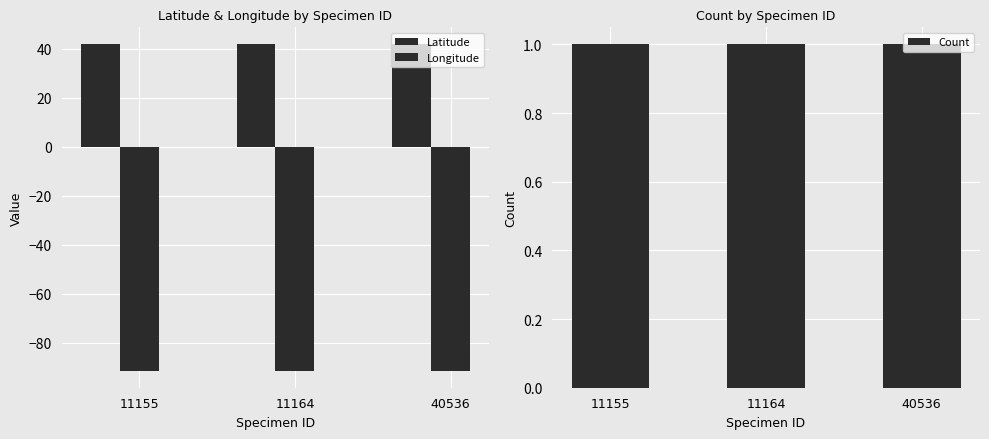

The Longitude series shows -91.8 at 40536. True or false?

True